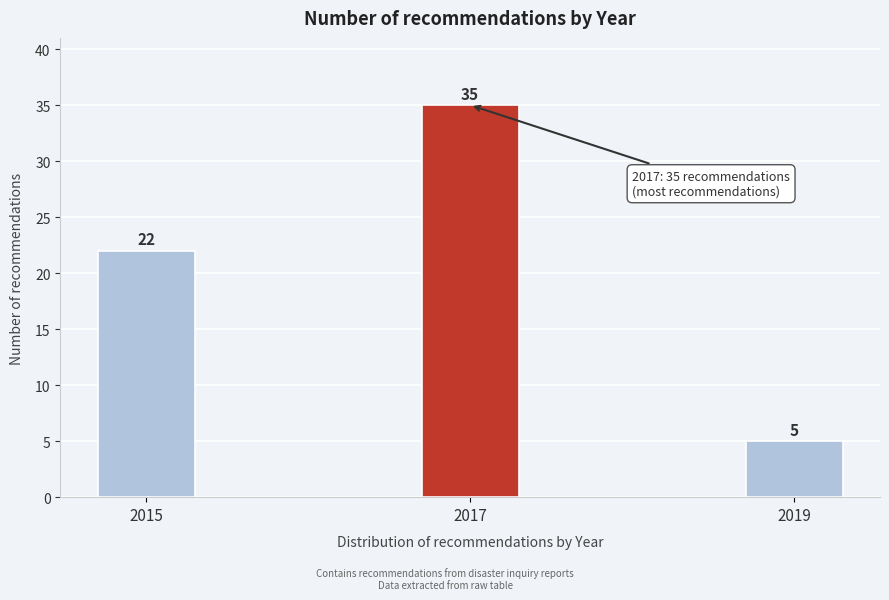

Reading left to right, list all the values displayed in this chart.

22	35	5